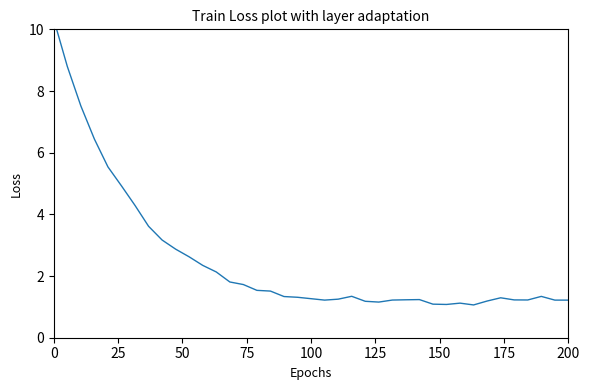

Is this an area chart (filled region under the line)?

No